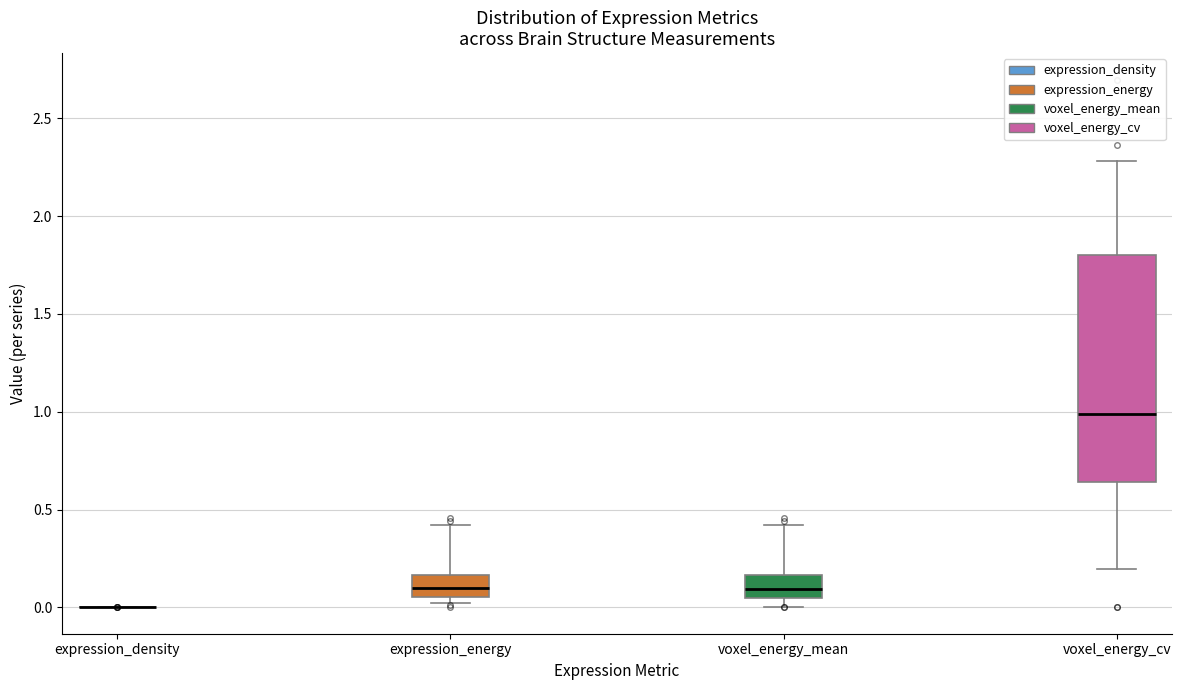

Reading left to right, read every box against the y-axis: the position of its median line, the range the box covers, and the ends of its whiskers. The values are not printed on the chart, so give them approximately, as read against the axis.

expression_density: box collapsed to a line at 0.00, whiskers 0.00 to 0.00
expression_energy: median 0.10, box 0.05 to 0.15, whiskers 0.00 to 0.40
voxel_energy_mean: median 0.10, box 0.05 to 0.15, whiskers 0.00 to 0.40
voxel_energy_cv: median 1.00, box 0.65 to 1.80, whiskers 0.20 to 2.30